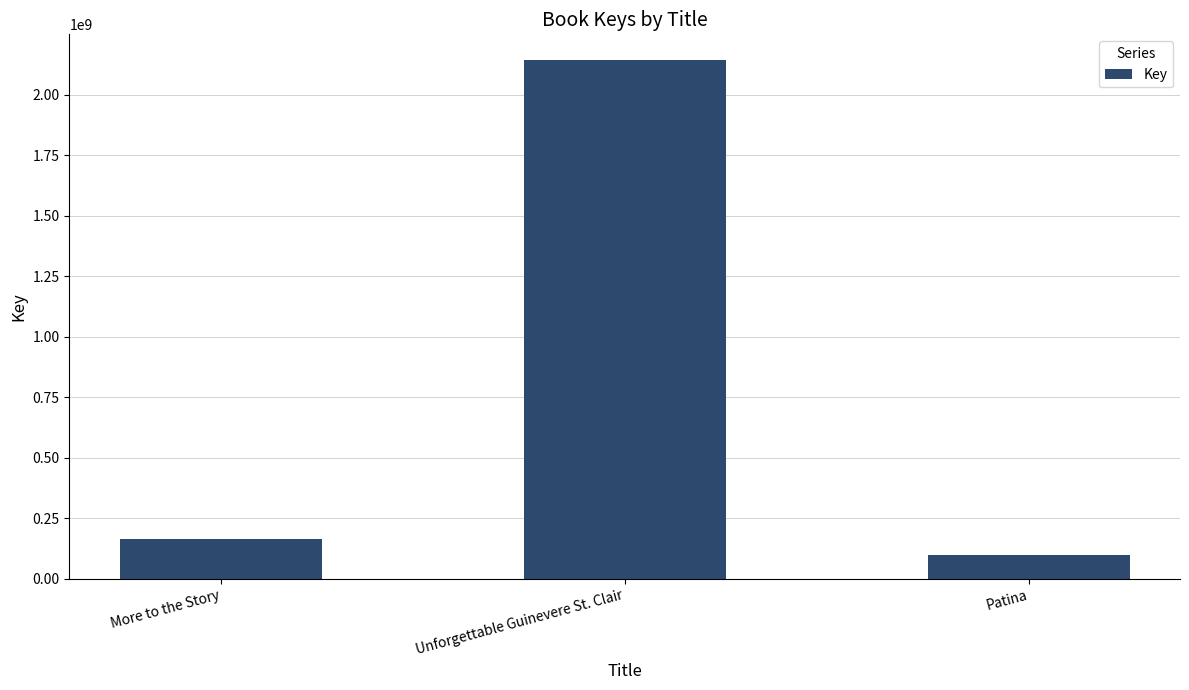

What is the smallest value displayed?

100161080